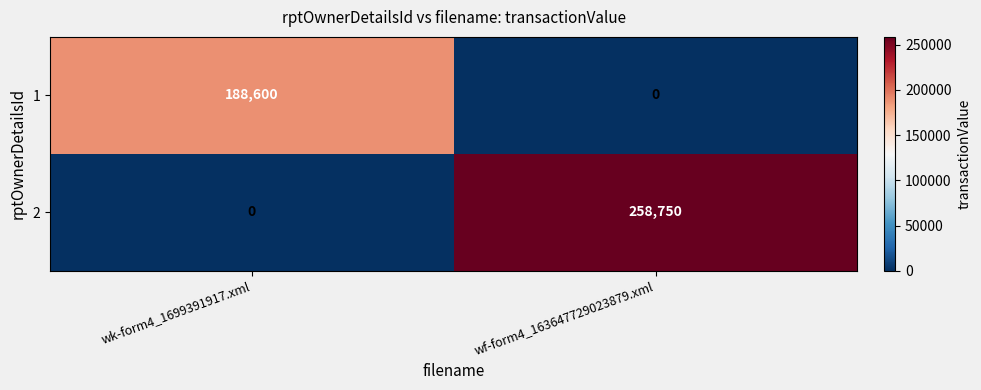

Reading left to right, list all the values displayed in this chart.

1: 188600	0
2: 0	258750